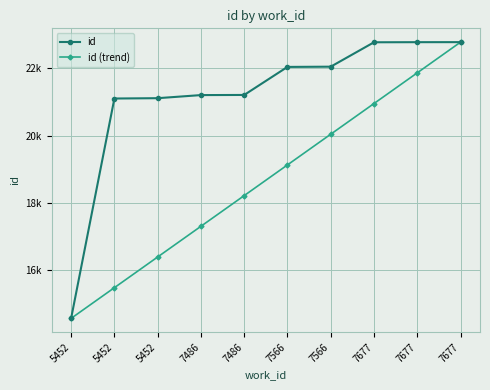

Reading left to right, what are all the values shown in this chart?

id: 14574.0	21106.0	21116.0	21208.0	21212.0	22045.0	22052.0	22777.0	22780.0	22781.0
id (trend): 14574.0	15485.9	16397.8	17309.7	18221.6	19133.4	20045.3	20957.2	21869.1	22781.0